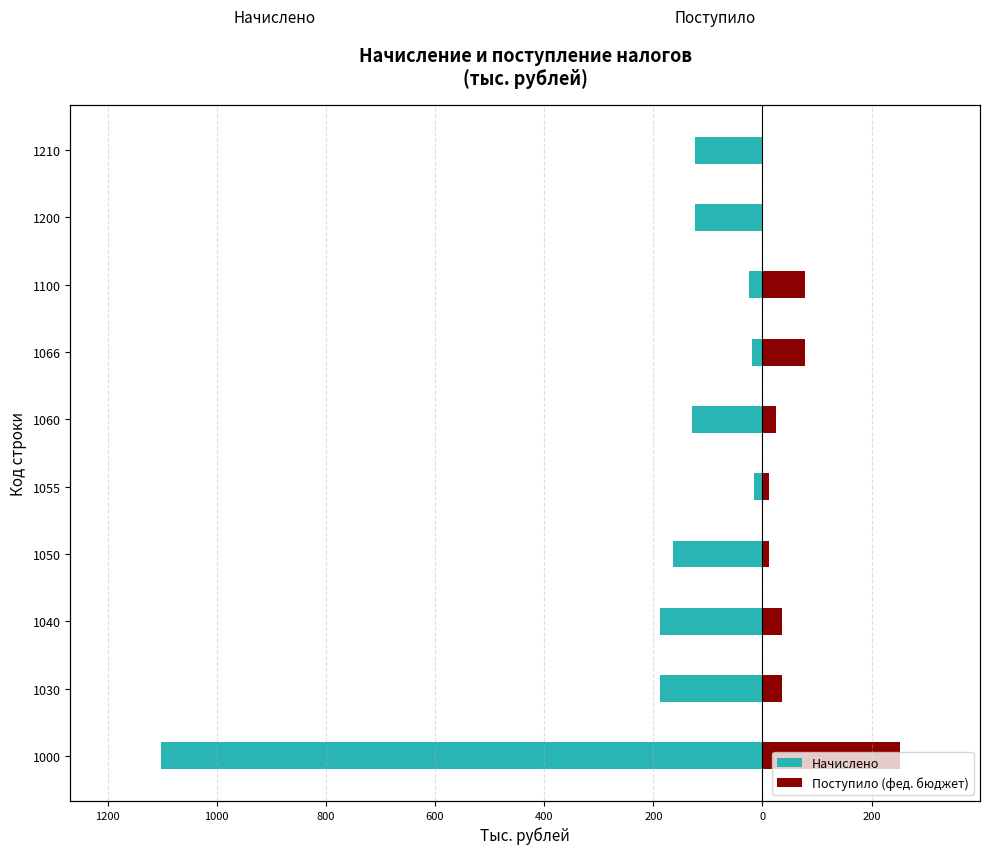

Rank the series at 1055 from lowest to highest value.

Начислено, Поступило (фед. бюджет)